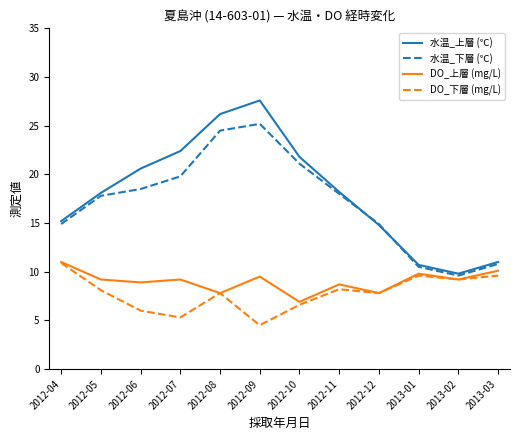

Rank the series at 2012-07 from highest to lowest value.

水温_上層 (℃), 水温_下層 (℃), DO_上層 (mg/L), DO_下層 (mg/L)